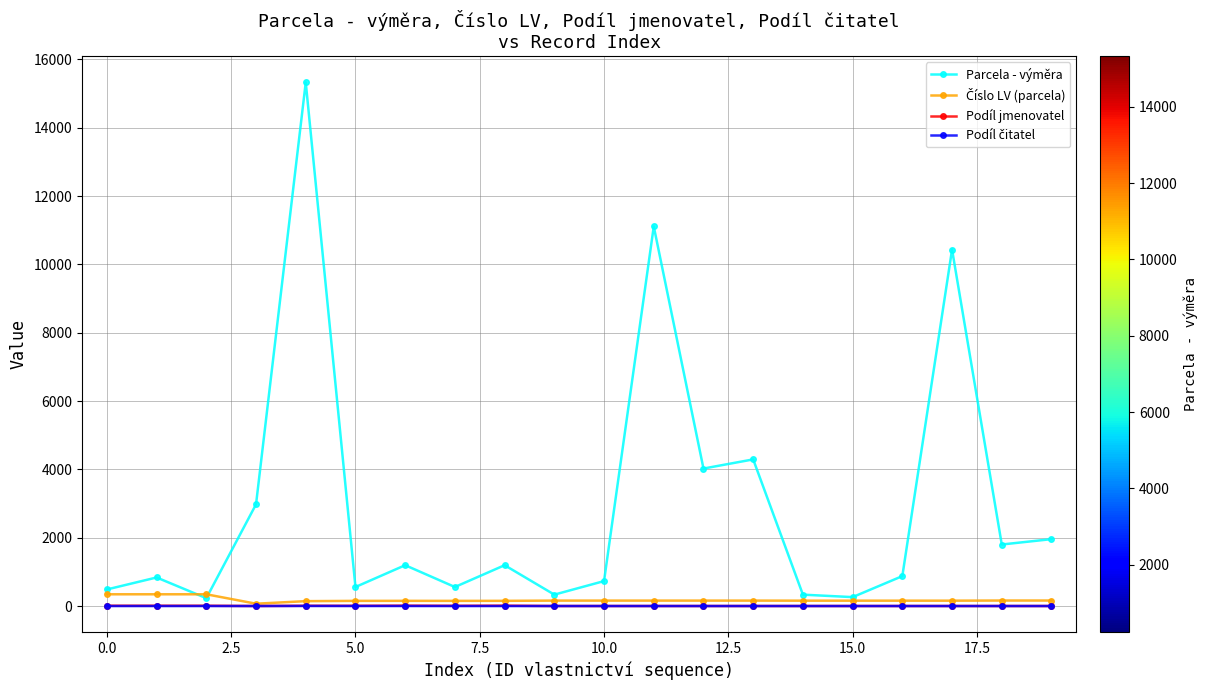

What is the smallest value displayed?

1